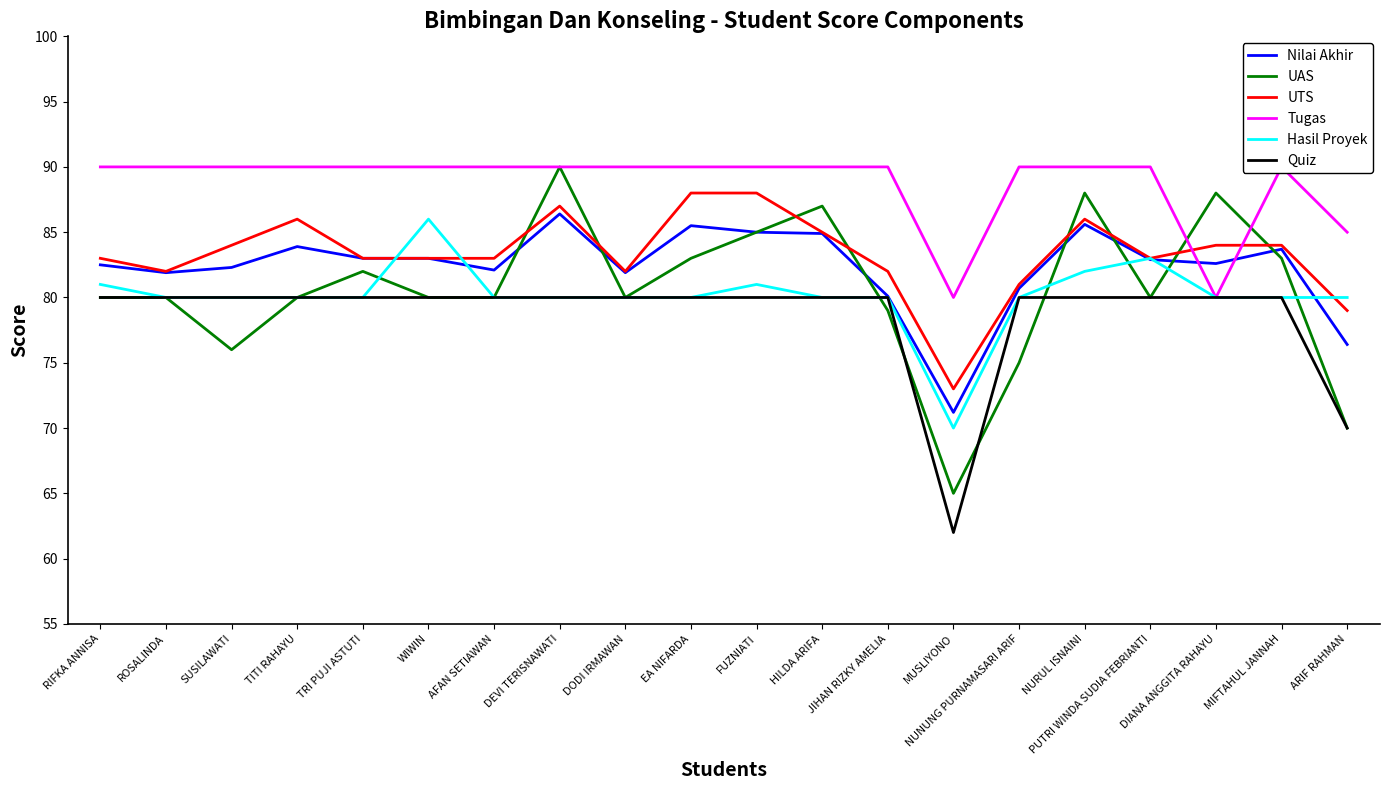

Reading left to right, extract all data points from this chart.

Nilai Akhir: 82.5	81.9	82.3	83.9	83.0	83.0	82.1	86.4	81.9	85.5	85.0	84.9	80.1	71.2	80.7	85.6	82.9	82.6	83.7	76.4
UAS: 80.0	80.0	76.0	80.0	82.0	80.0	80.0	90.0	80.0	83.0	85.0	87.0	79.0	65.0	75.0	88.0	80.0	88.0	83.0	70.0
UTS: 83.0	82.0	84.0	86.0	83.0	83.0	83.0	87.0	82.0	88.0	88.0	85.0	82.0	73.0	81.0	86.0	83.0	84.0	84.0	79.0
Tugas: 90.0	90.0	90.0	90.0	90.0	90.0	90.0	90.0	90.0	90.0	90.0	90.0	90.0	80.0	90.0	90.0	90.0	80.0	90.0	85.0
Hasil Proyek: 81.0	80.0	80.0	80.0	80.0	86.0	80.0	80.0	80.0	80.0	81.0	80.0	80.0	70.0	80.0	82.0	83.0	80.0	80.0	80.0
Quiz: 80.0	80.0	80.0	80.0	80.0	80.0	80.0	80.0	80.0	80.0	80.0	80.0	80.0	62.0	80.0	80.0	80.0	80.0	80.0	70.0